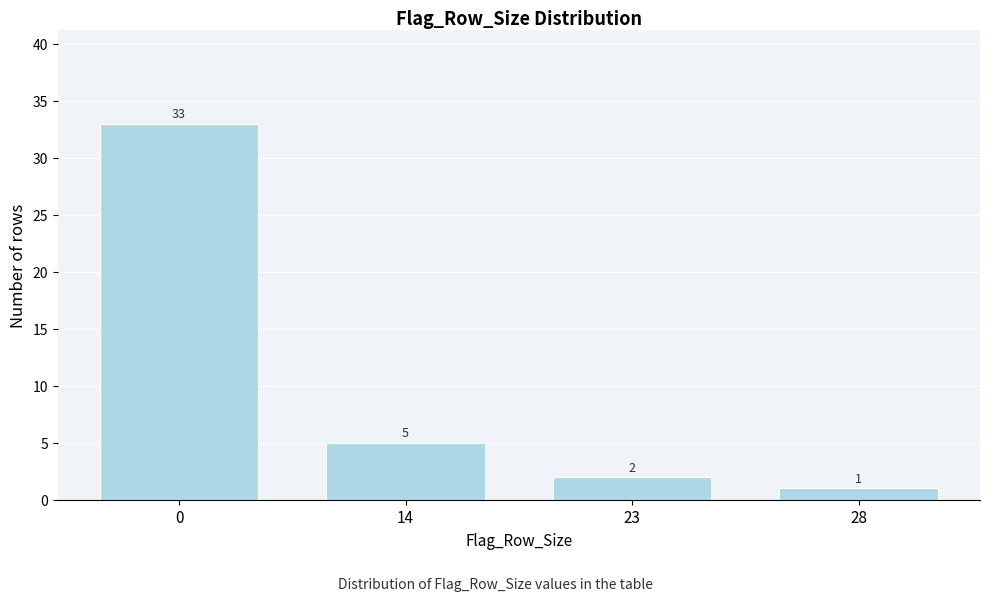

Reading left to right, transcribe all the data shown in this chart.

0=33	14=5	23=2	28=1